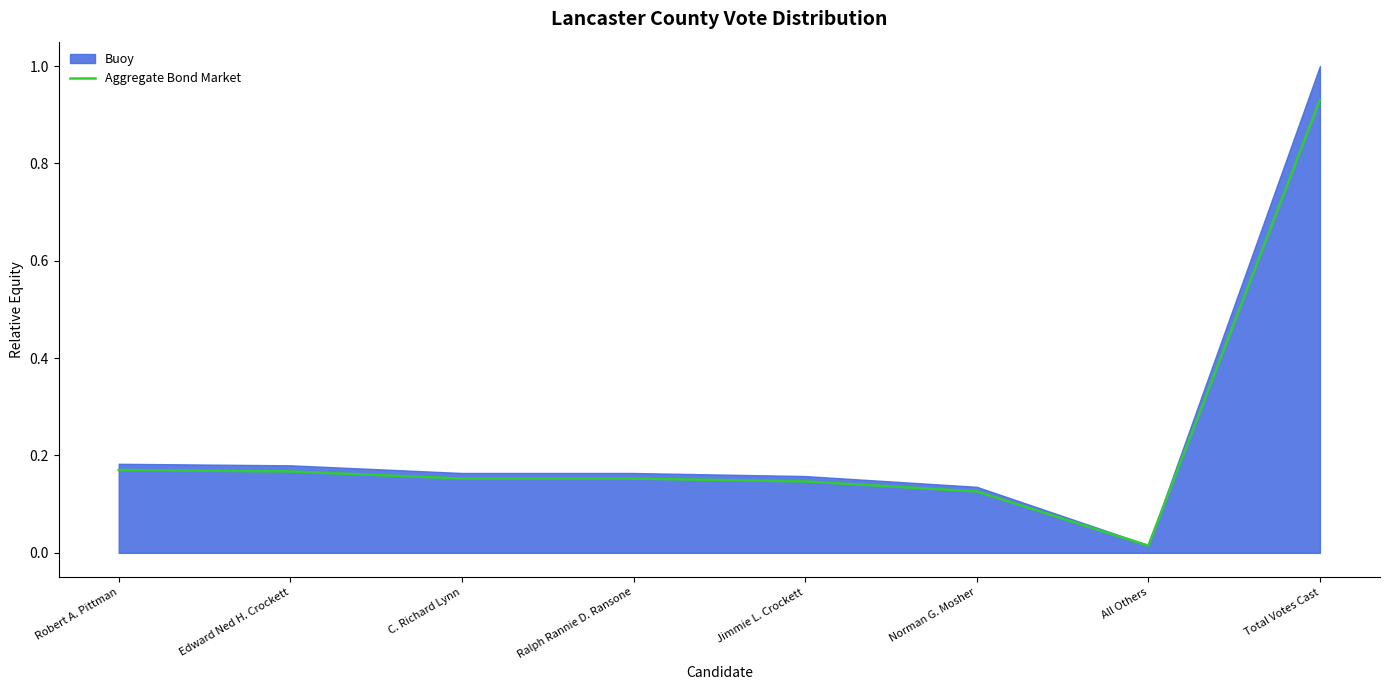

Read the value at C. Richard Lynn.

0.2